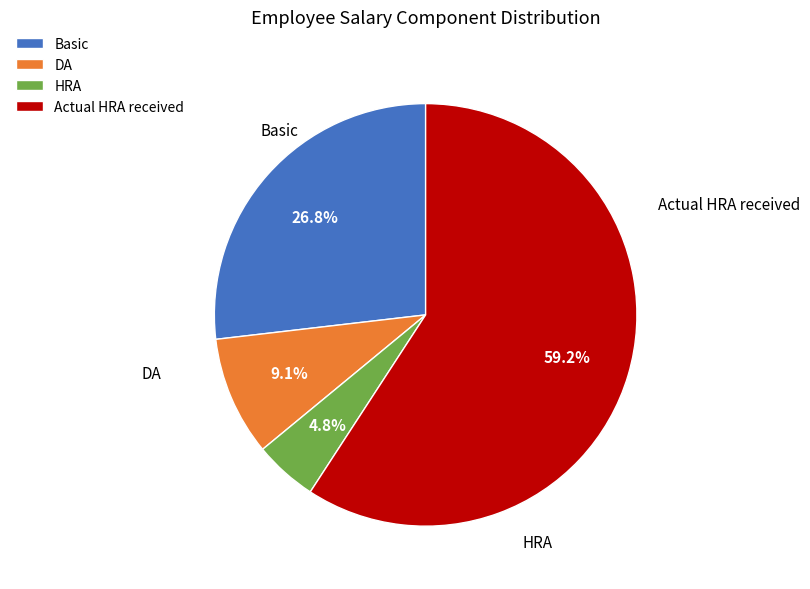

How many segments does this pie chart have?

4